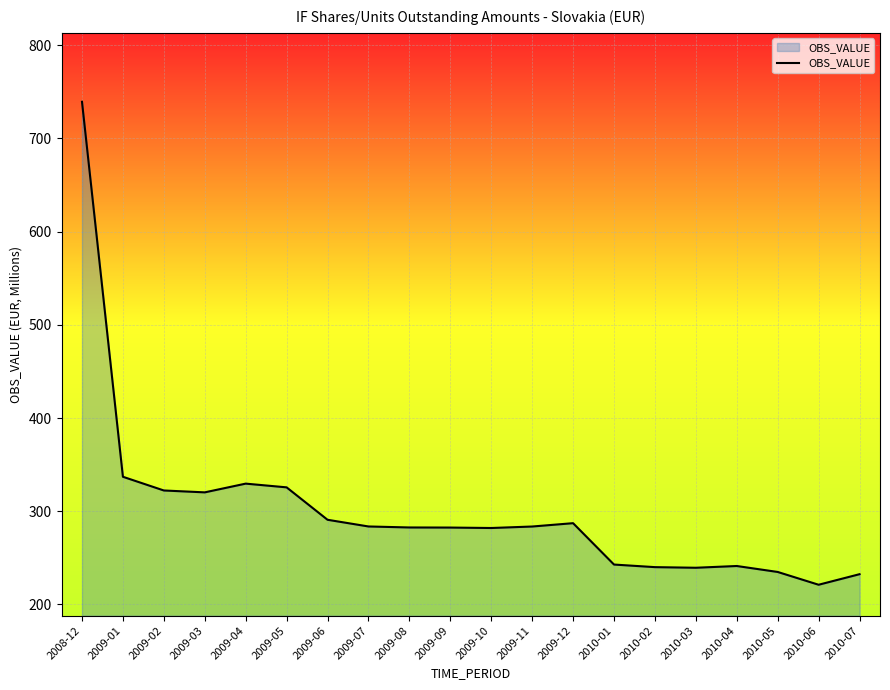

What is the difference between the values at 2010-06 and 2009-01?

115.9